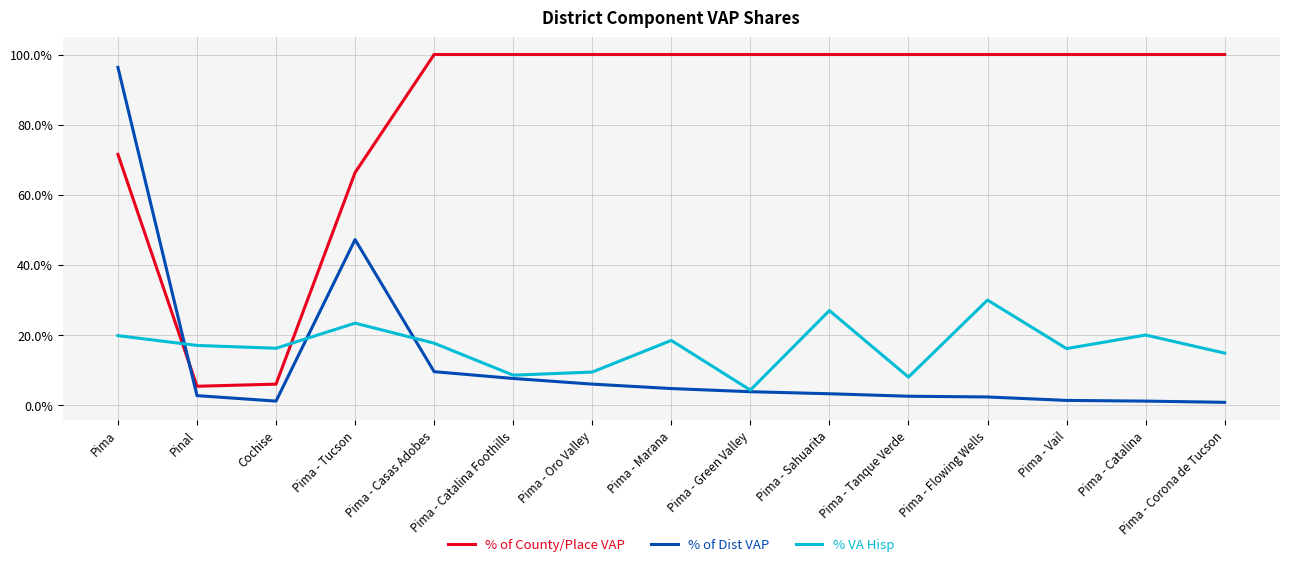

True or false: % of County/Place VAP and % VA Hisp intersect in this chart.

True